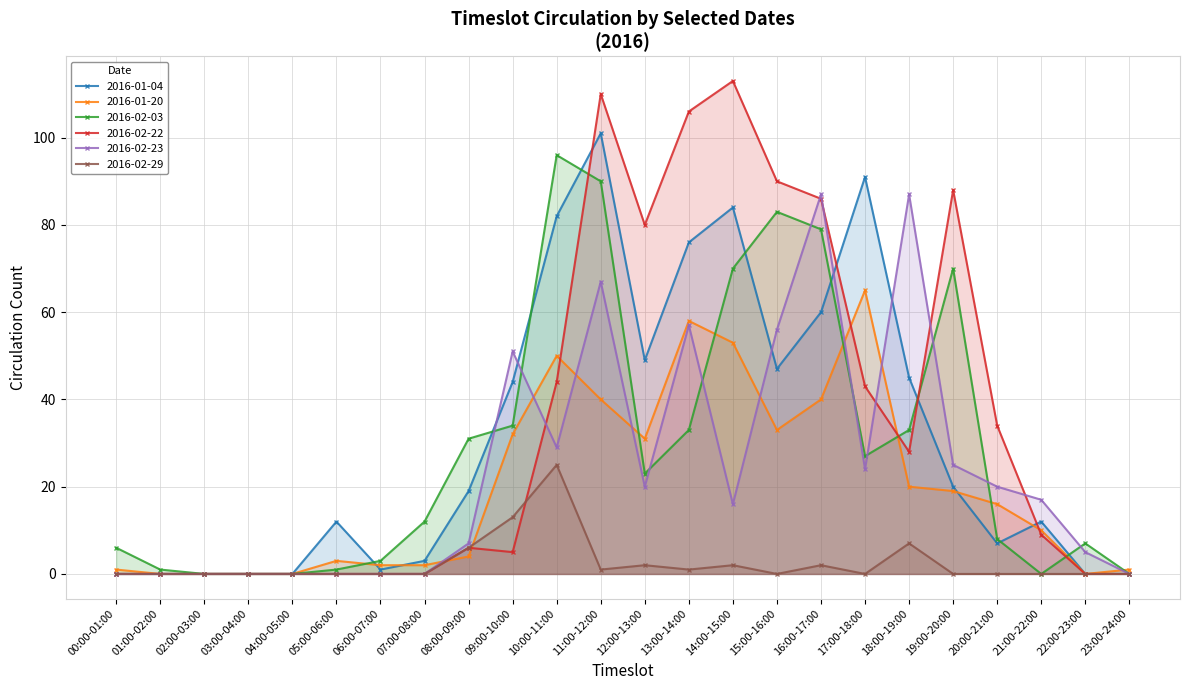

The value of 2016-02-22 at 11:00-12:00 is 47. True or false?

False